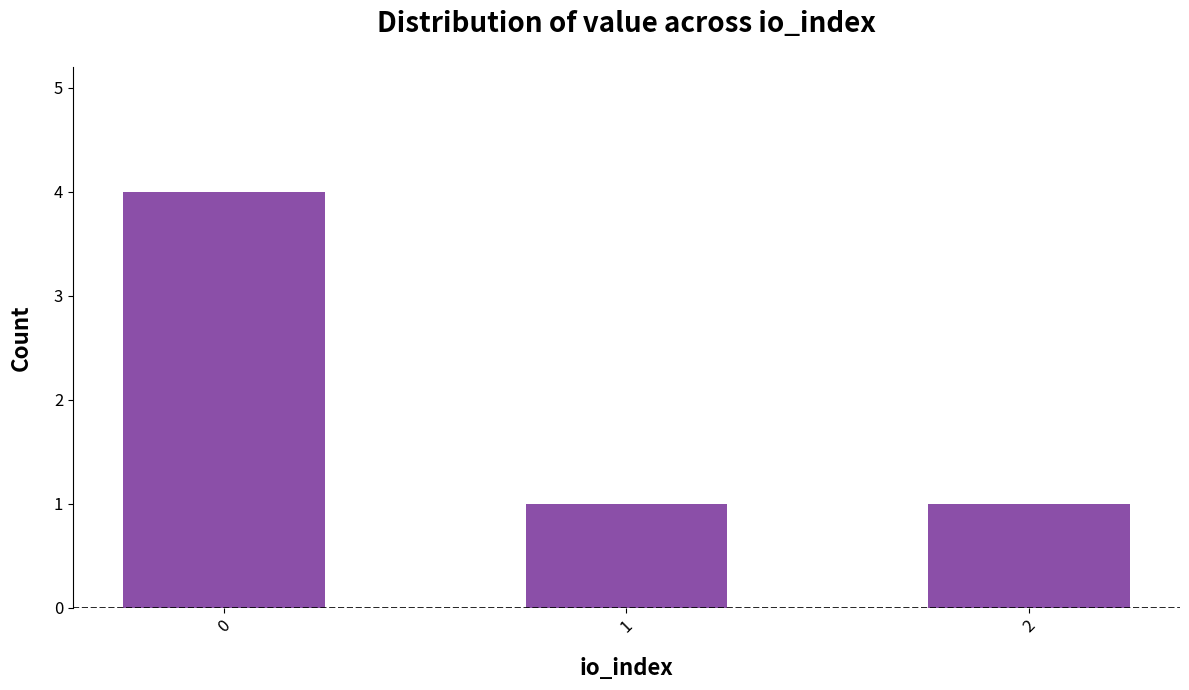

True or false: the data shows 1 at 2.

True